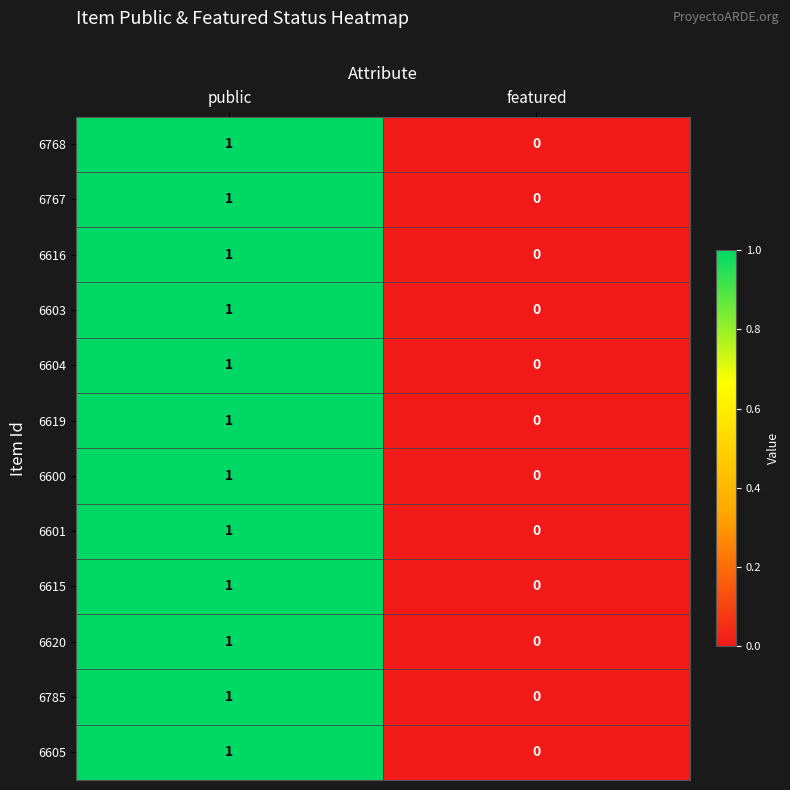

At which category is the sum across all series the highest?

public